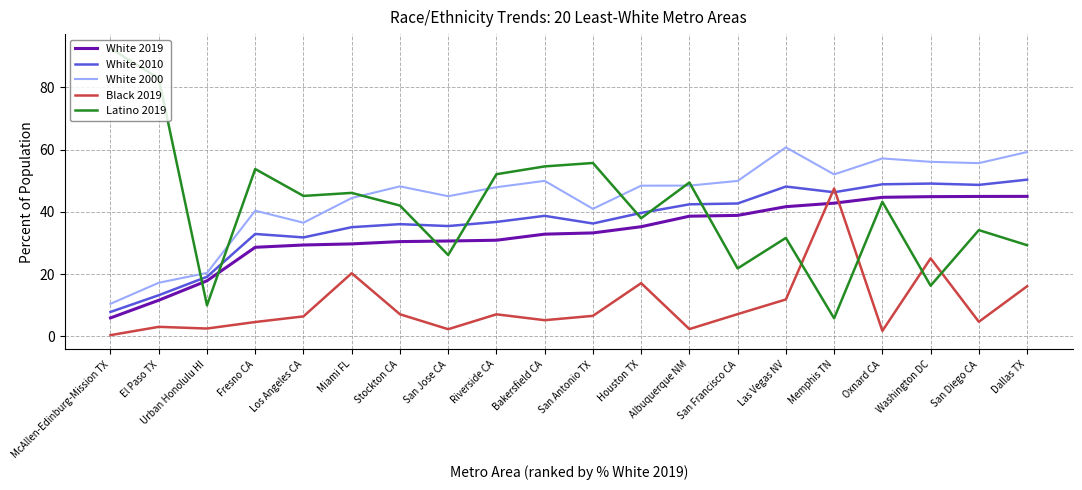

Between which two adjacent categories do Black 2019 and Latino 2019 first intersect?

Las Vegas NV and Memphis TN